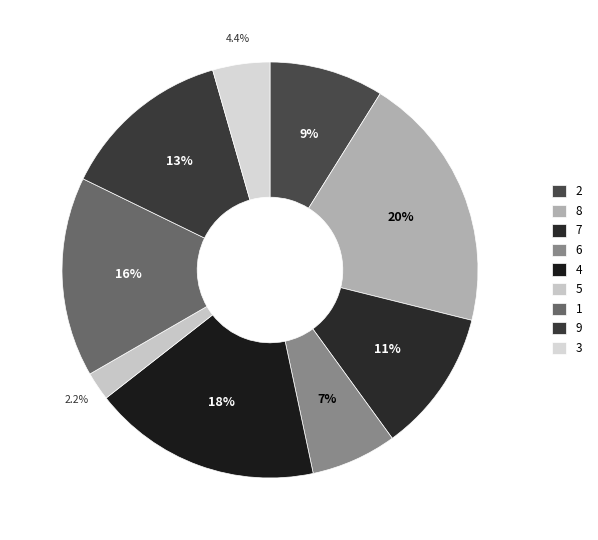

Count the number of slices in the pie.

9